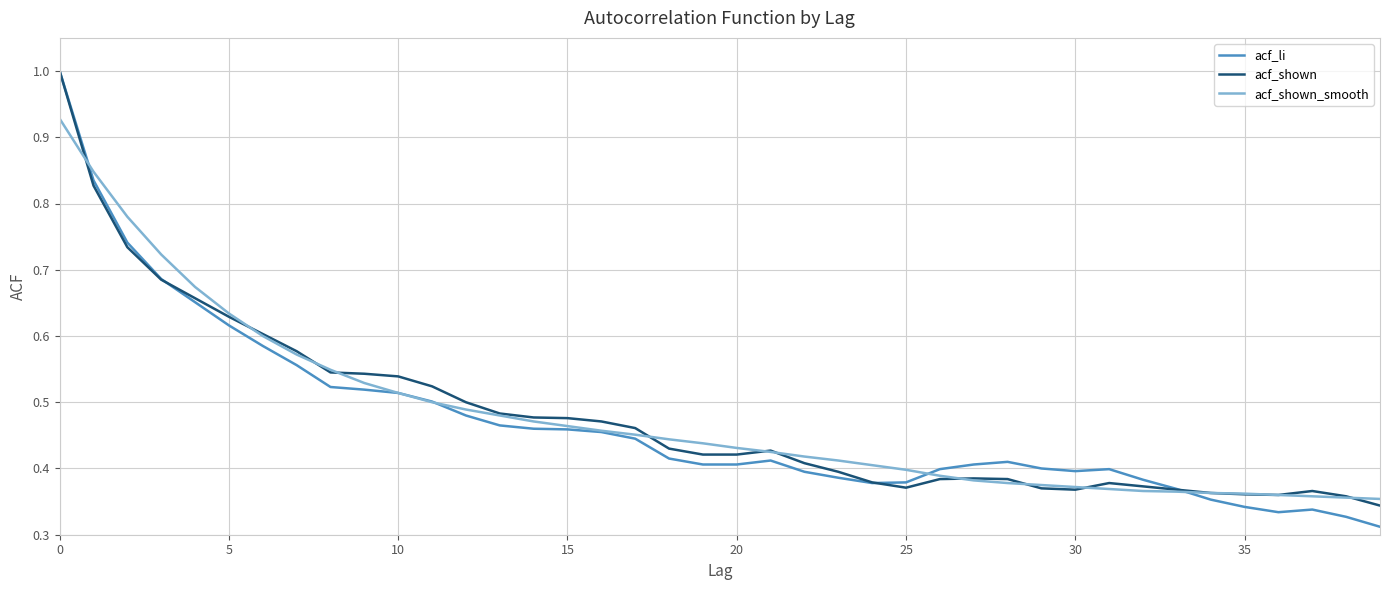

What are all the series names shown in the legend?

acf_li, acf_shown, acf_shown_smooth